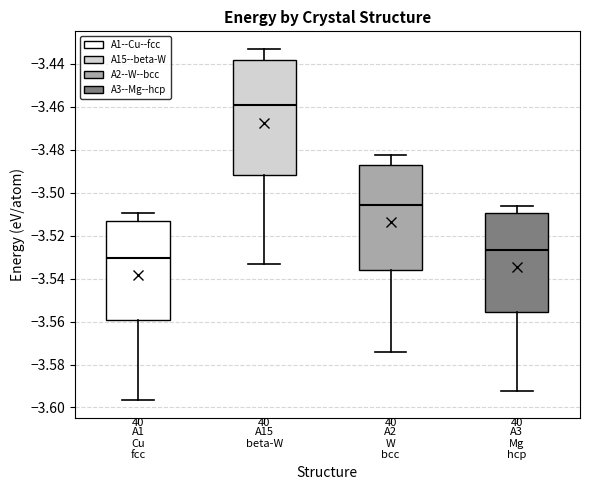

Comparing the boxes themselves (not the whiskers), which one is the tallest?

A15 beta-W